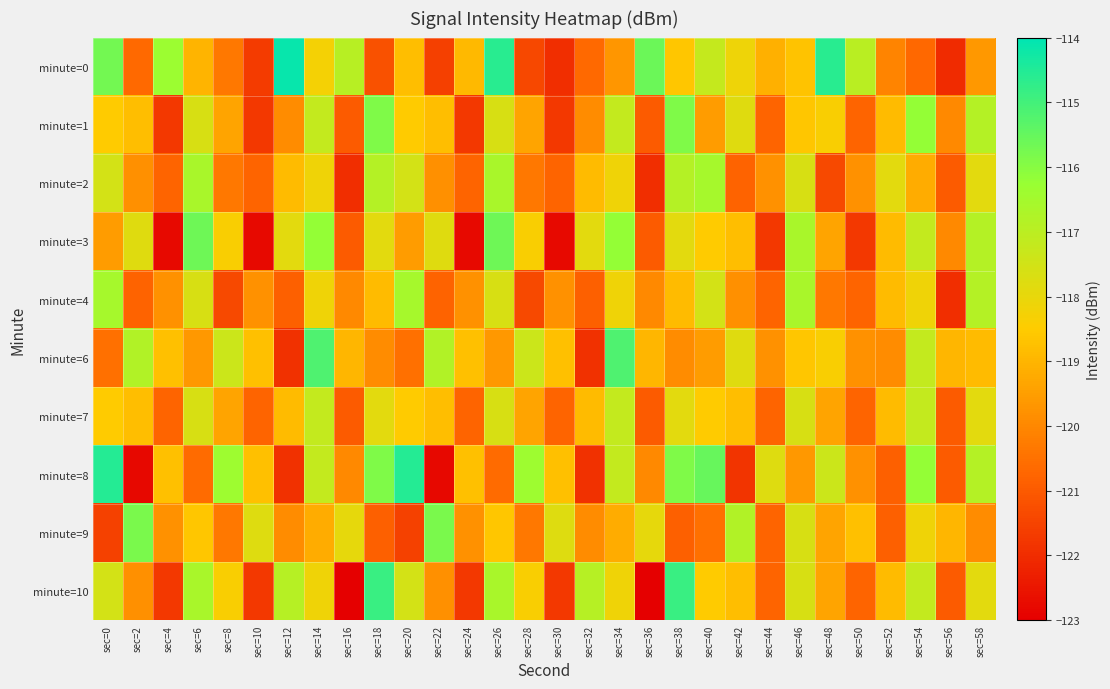

How many series are shown in this chart?

10